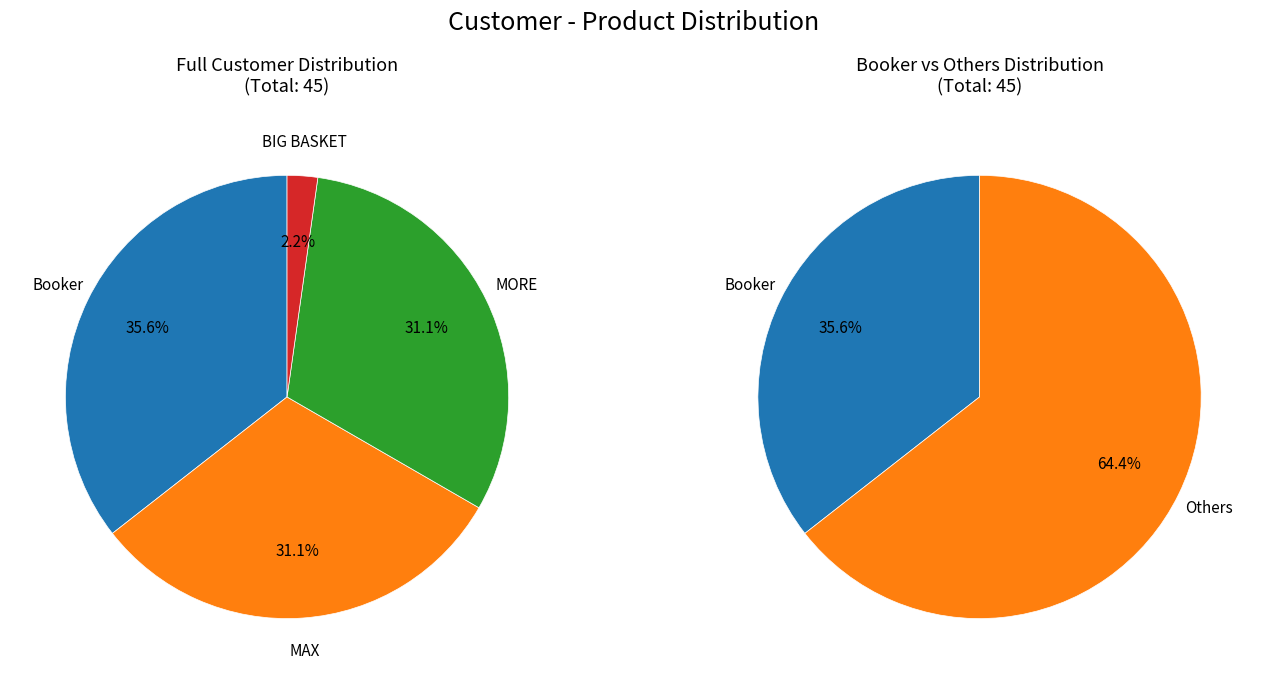

The BIG BASKET slice represents 12% of the pie. True or false?

False